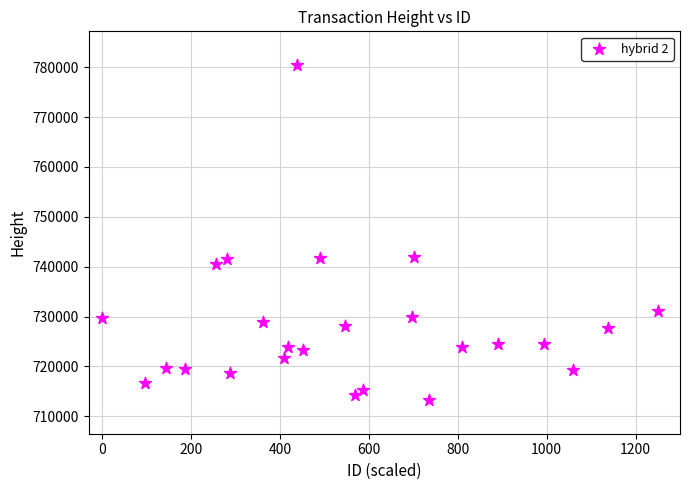

What is the range of Y values (max minus min)?

67247